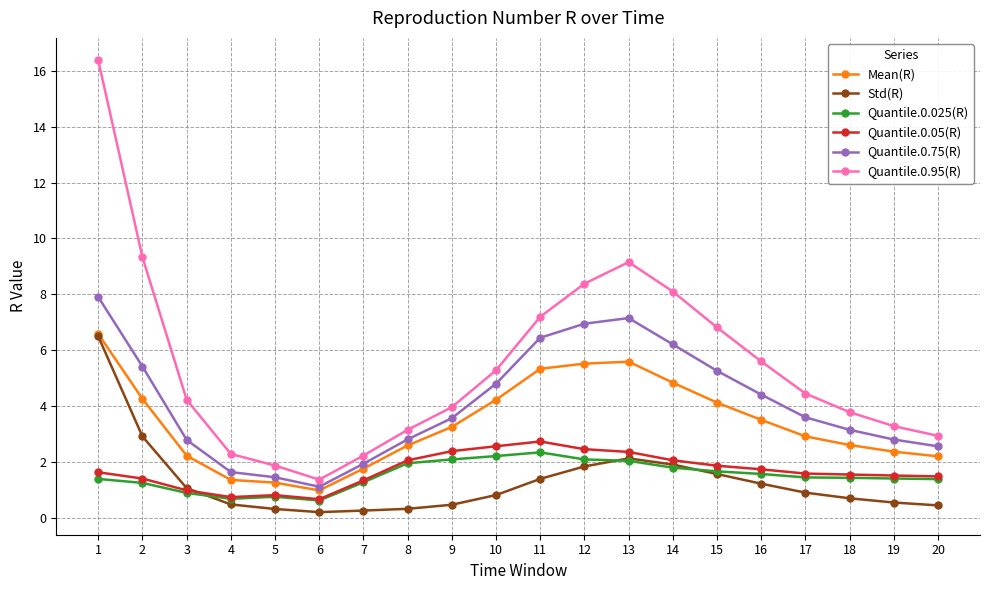

True or false: Mean(R) and Quantile.0.05(R) cross at least once.

False